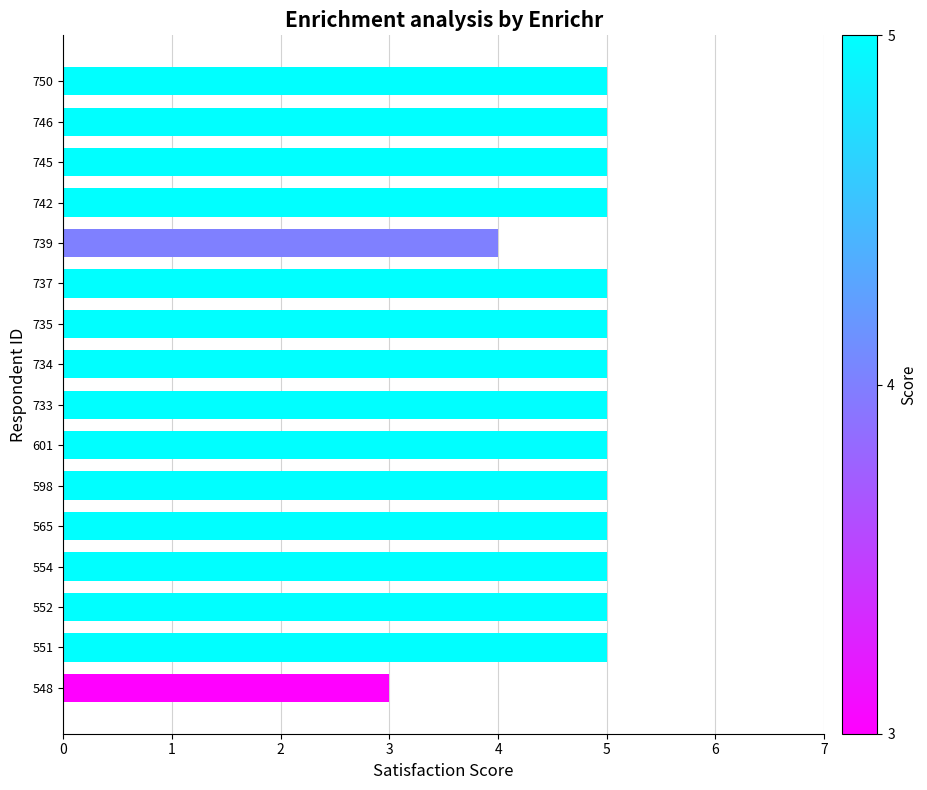

Which has a higher value, 548 or 598?

598